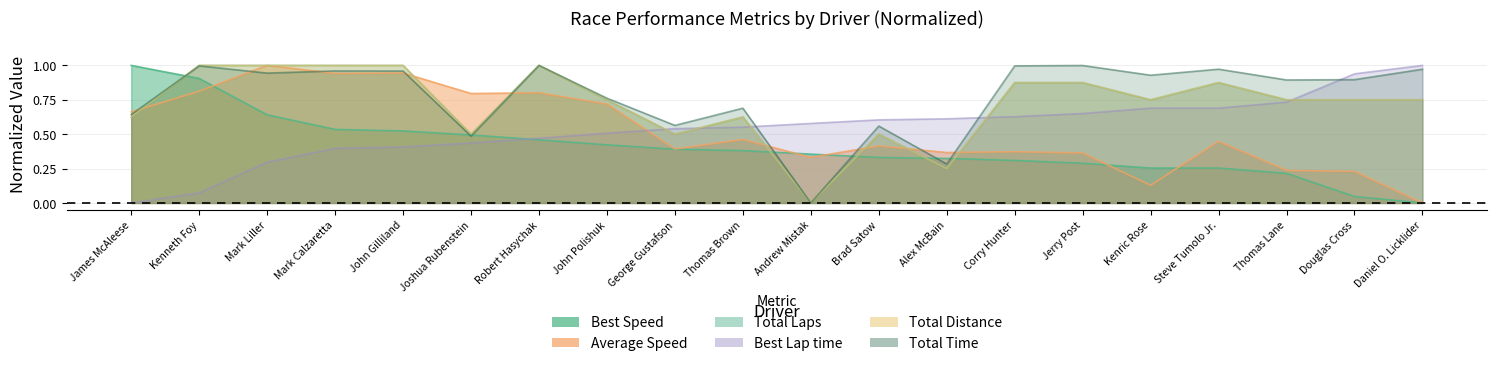

At which category does the chart reach its minimum across all series?

Andrew Mistak